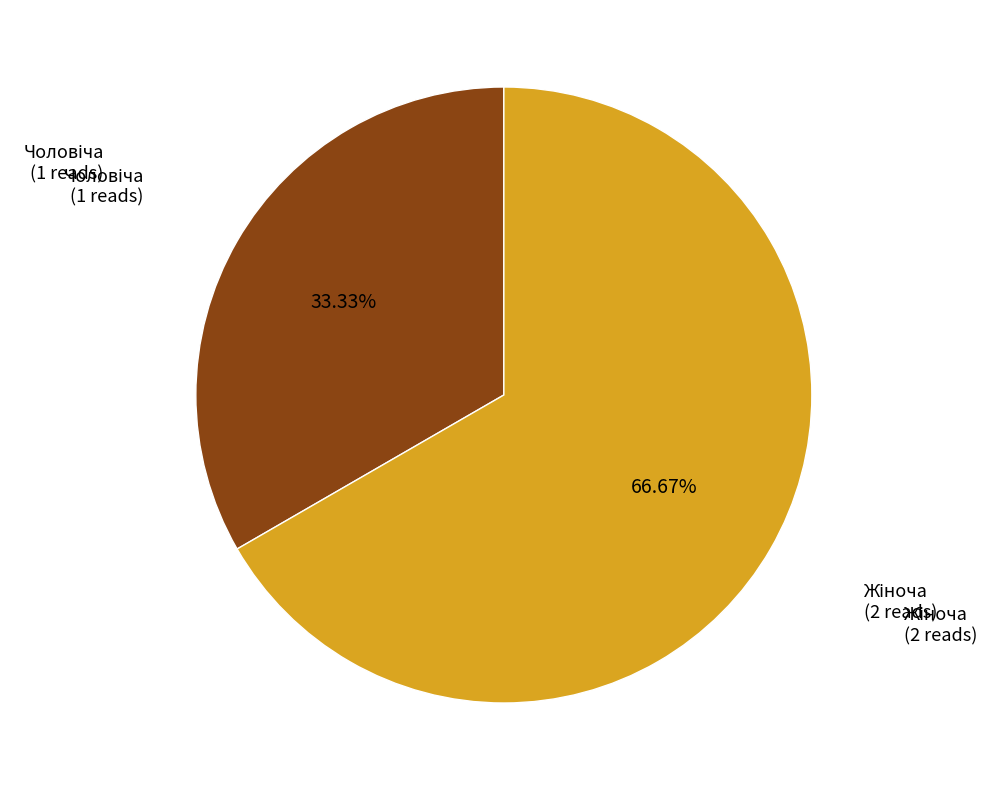

Does any single category account for the majority?

Yes